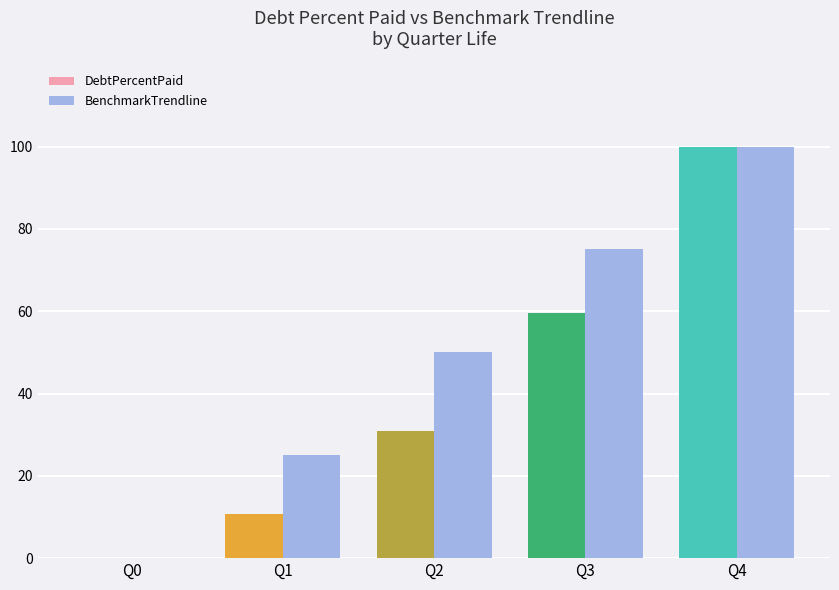

How many data points does each series have?

5